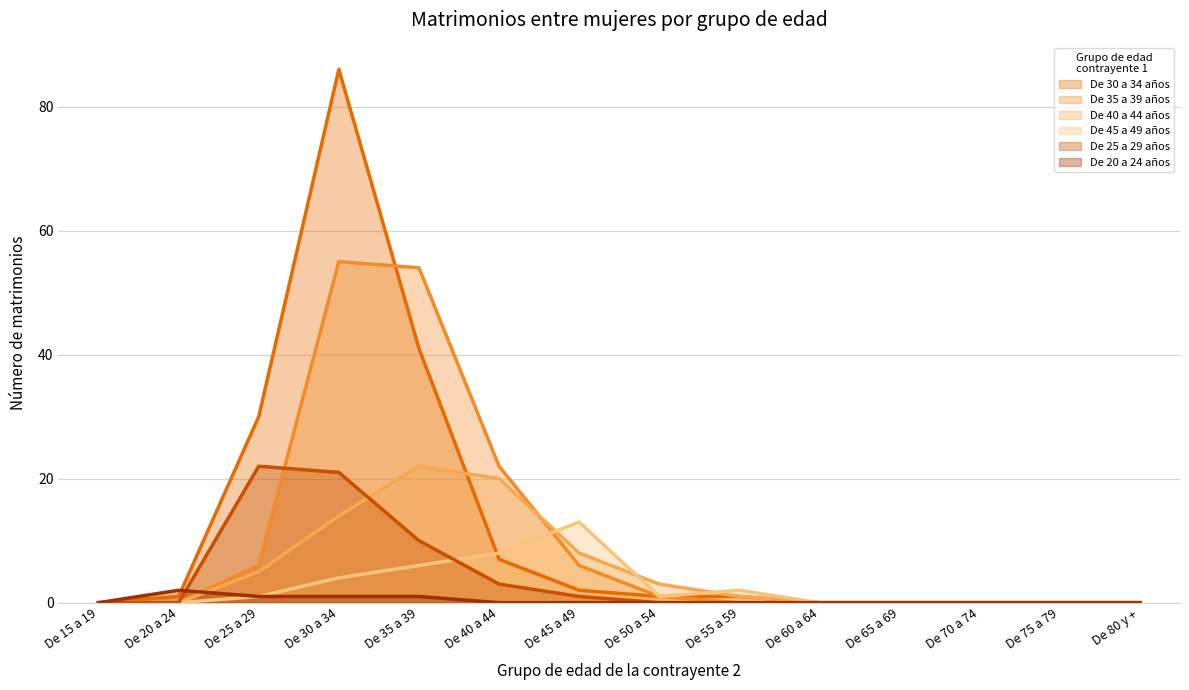

Reading left to right, what are all the values shown in this chart?

De 30 a 34 años: 0	1	30	86	41	7	2	1	1	0	0	0	0	0
De 35 a 39 años: 0	0	6	55	54	22	6	1	0	0	0	0	0	0
De 40 a 44 años: 0	0	5	14	22	20	8	3	1	0	0	0	0	0
De 45 a 49 años: 0	0	1	4	6	8	13	1	2	0	0	0	0	0
De 25 a 29 años: 0	0	22	21	10	3	1	0	0	0	0	0	0	0
De 20 a 24 años: 0	2	1	1	1	0	0	0	0	0	0	0	0	0